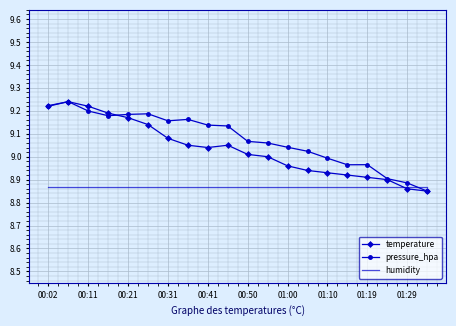

List the series in order of their overall mean, highest first.

pressure_hpa, temperature, humidity